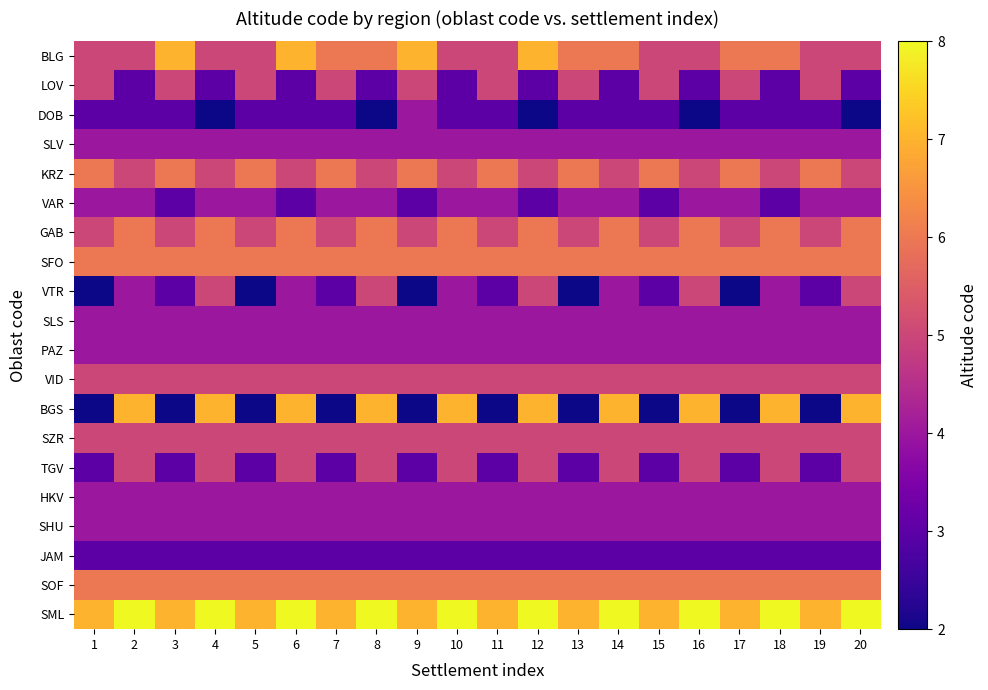

Rank the series at 13 from lowest to highest value.

VTR, BGS, DOB, TGV, JAM, SLV, VAR, SLS, PAZ, HKV, SHU, LOV, GAB, VID, SZR, BLG, KRZ, SFO, SOF, SML